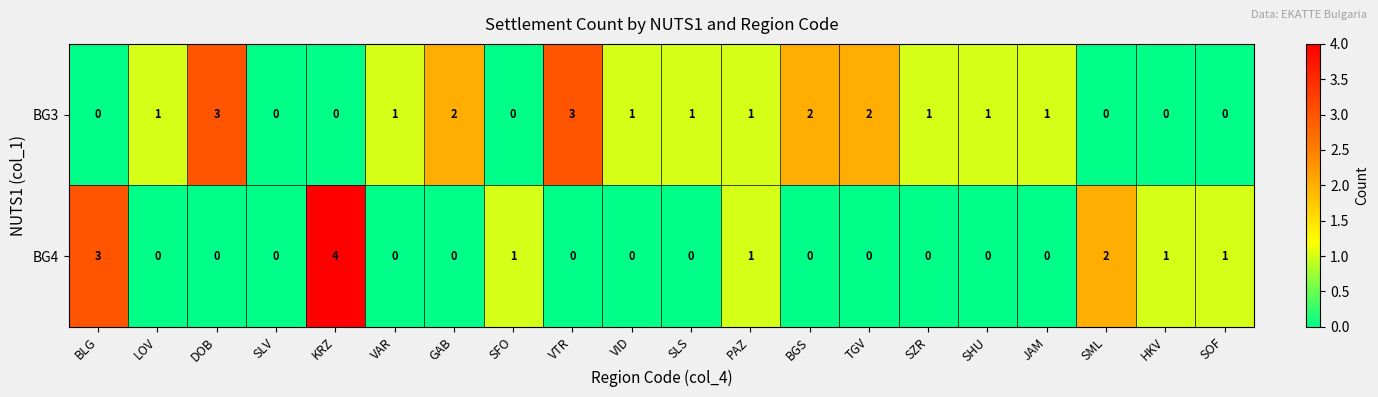

Count the BG4 values in the range 0 to 1.

17